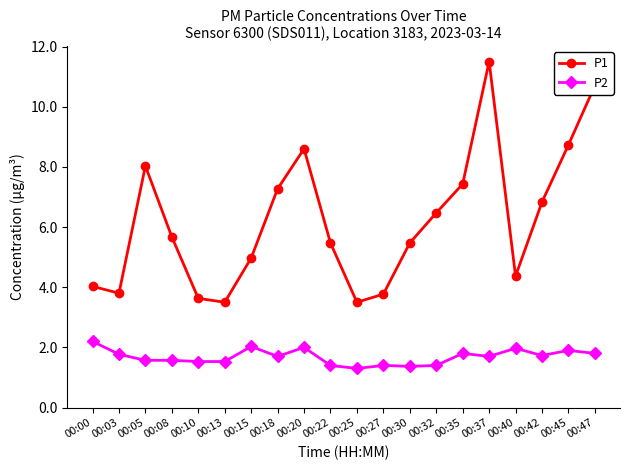

What is the difference between the maximum and minimum values in the P1 series?

8.0